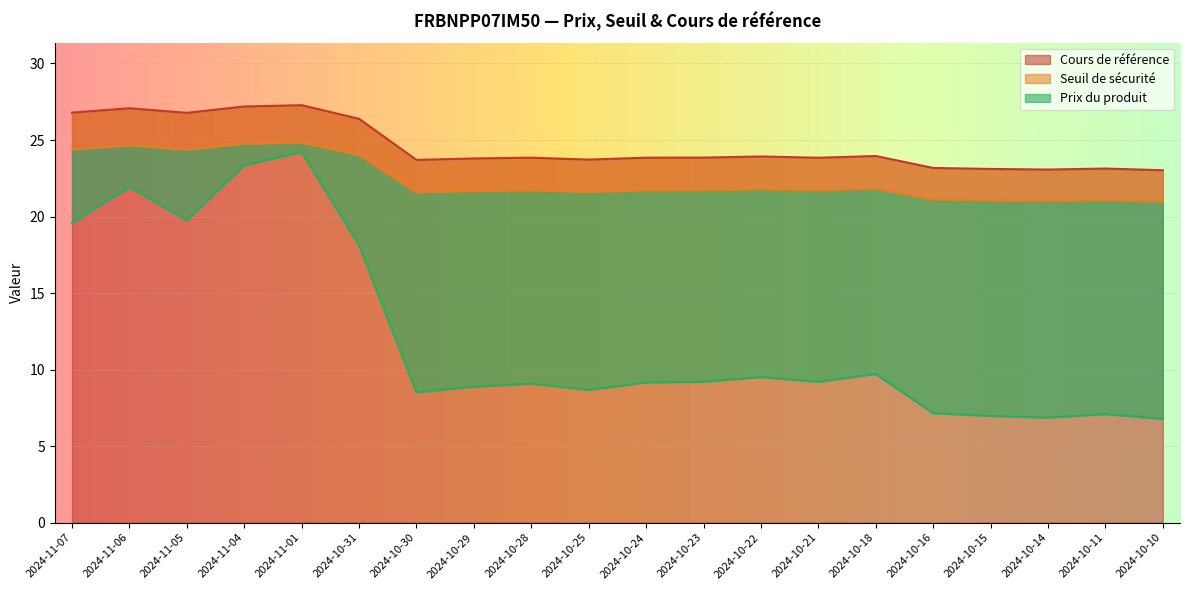

What is the value of the Seuil de sécurité point at the 4th from the left?

24.7